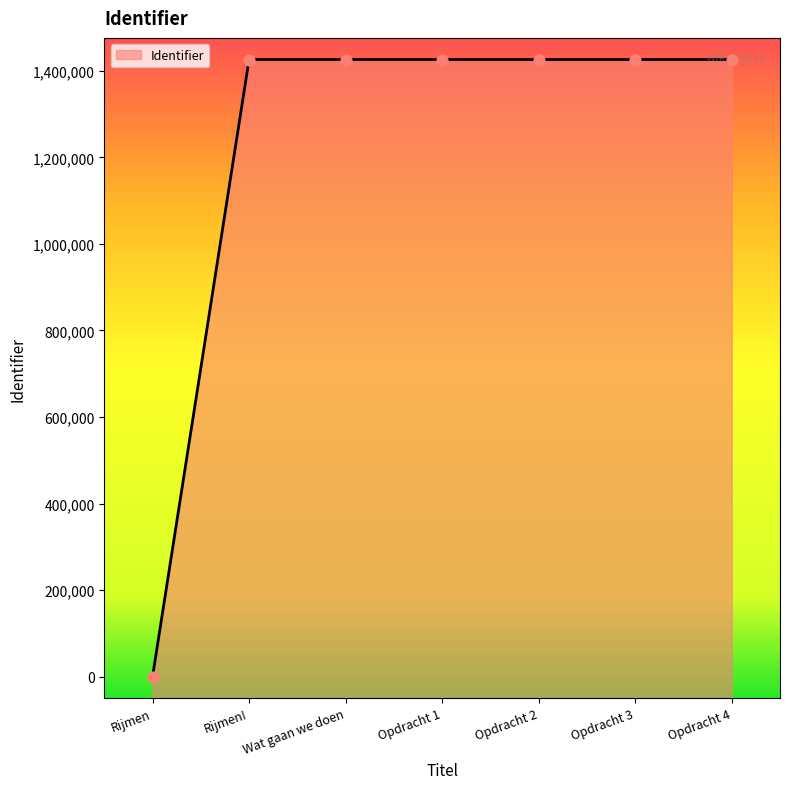

What is the change in value from Rijmen! to Opdracht 1?

+13